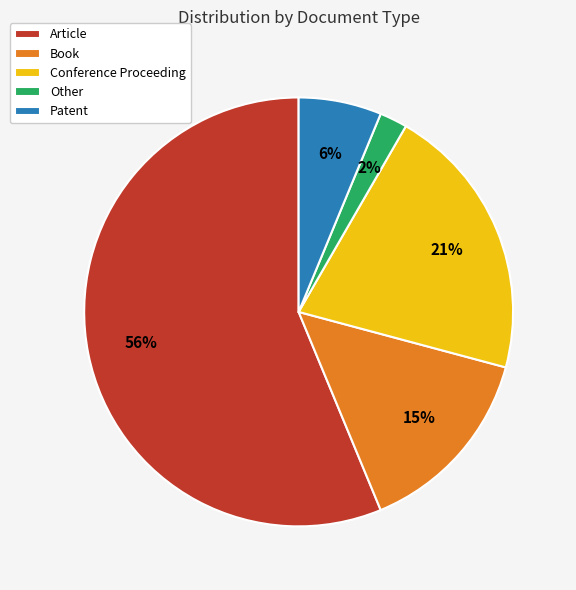

How many slices are in this pie chart?

5